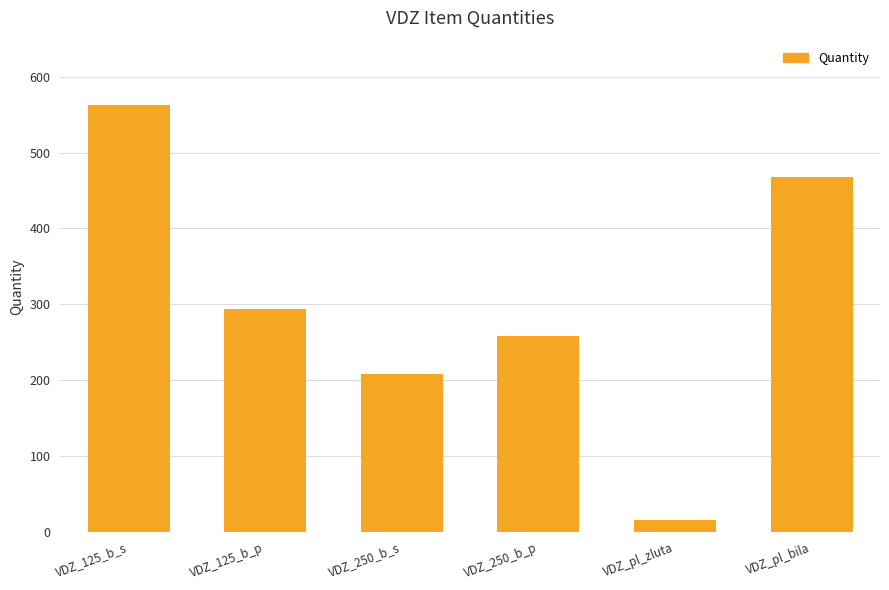

Approximately how many times larger is the value at VDZ_pl_zluta compared to VDZ_125_b_p?

0.1